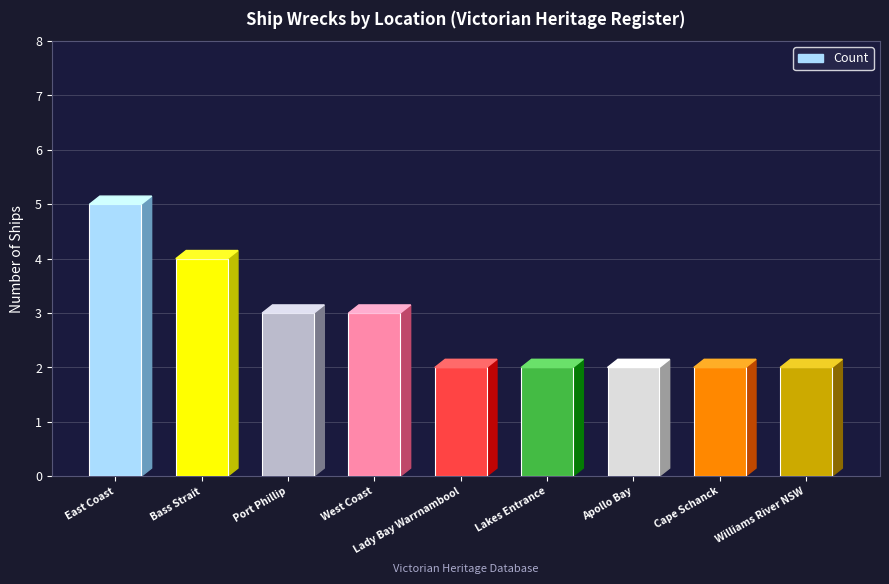

What is the label of the 1st bar from the right?

Williams River NSW